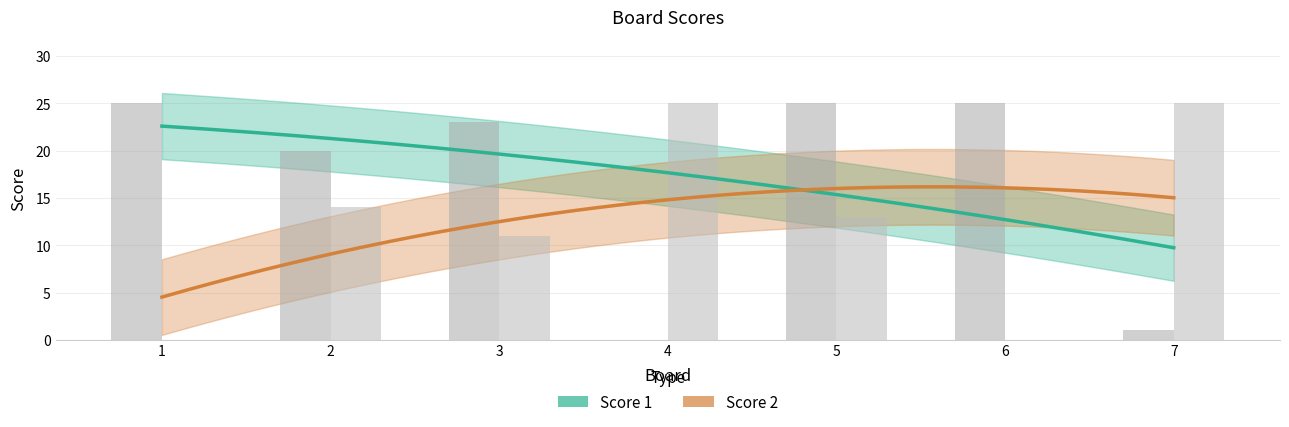

How many groups of bars are there?

7